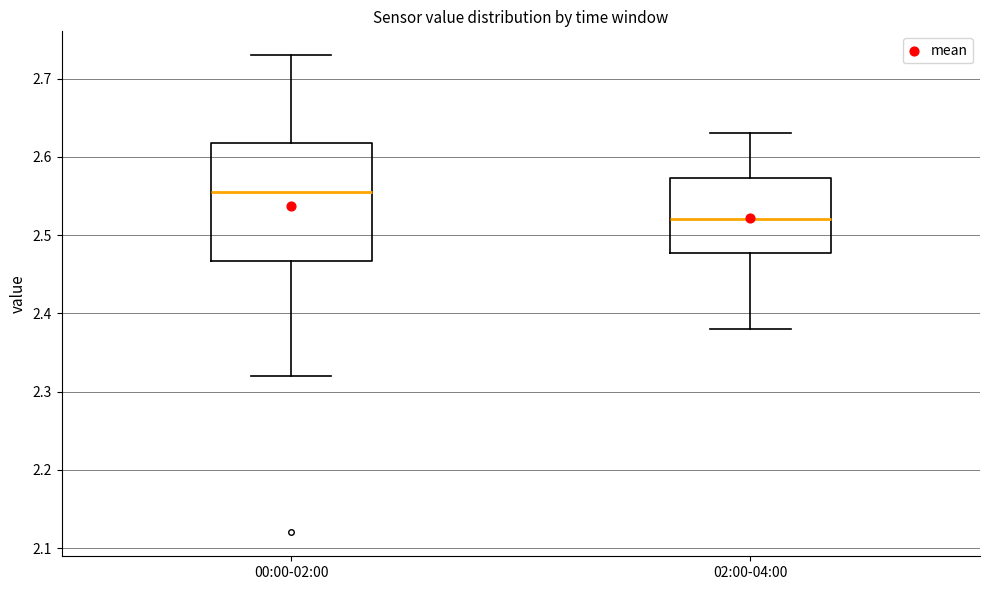

Where does the median line of the box for 00:00-02:00 sit on the y-axis? The values are not printed on the chart, so give them approximately, as read against the axis.

2.56